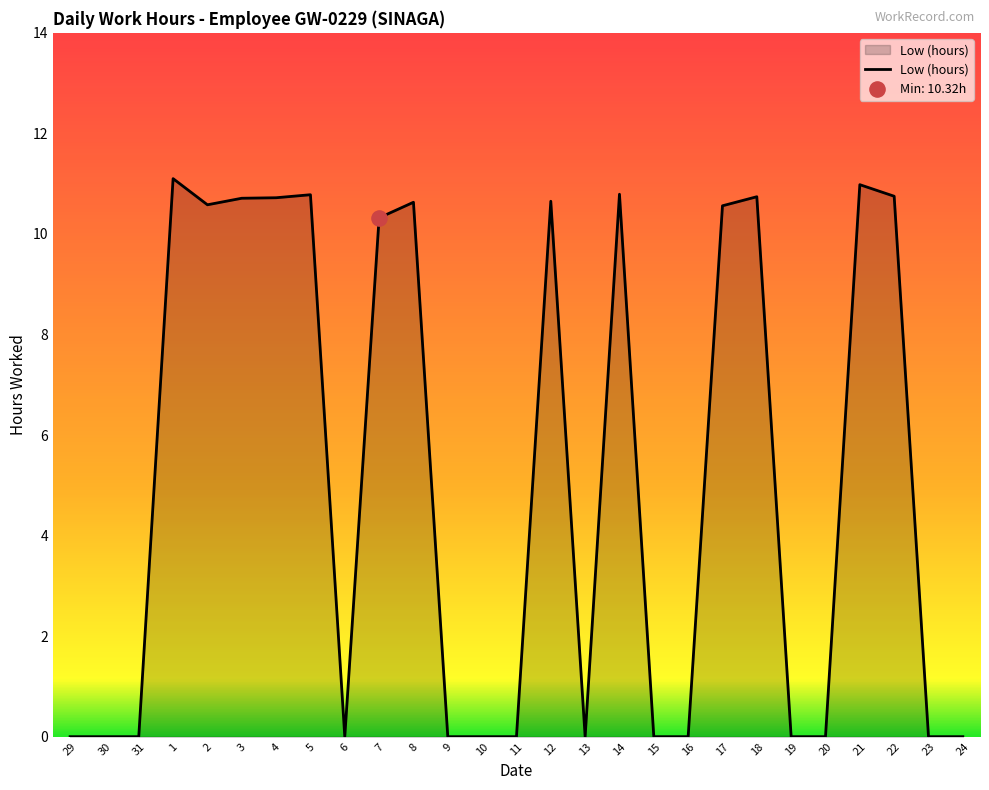

Which has a higher value, 15 or 4?

4